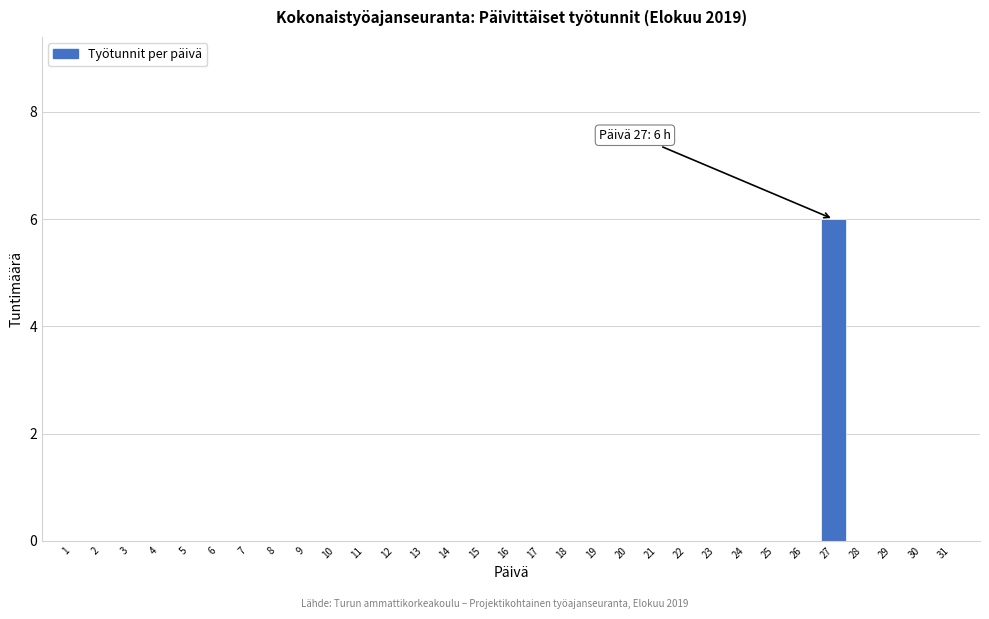

Which label corresponds to the largest value in the chart?

27